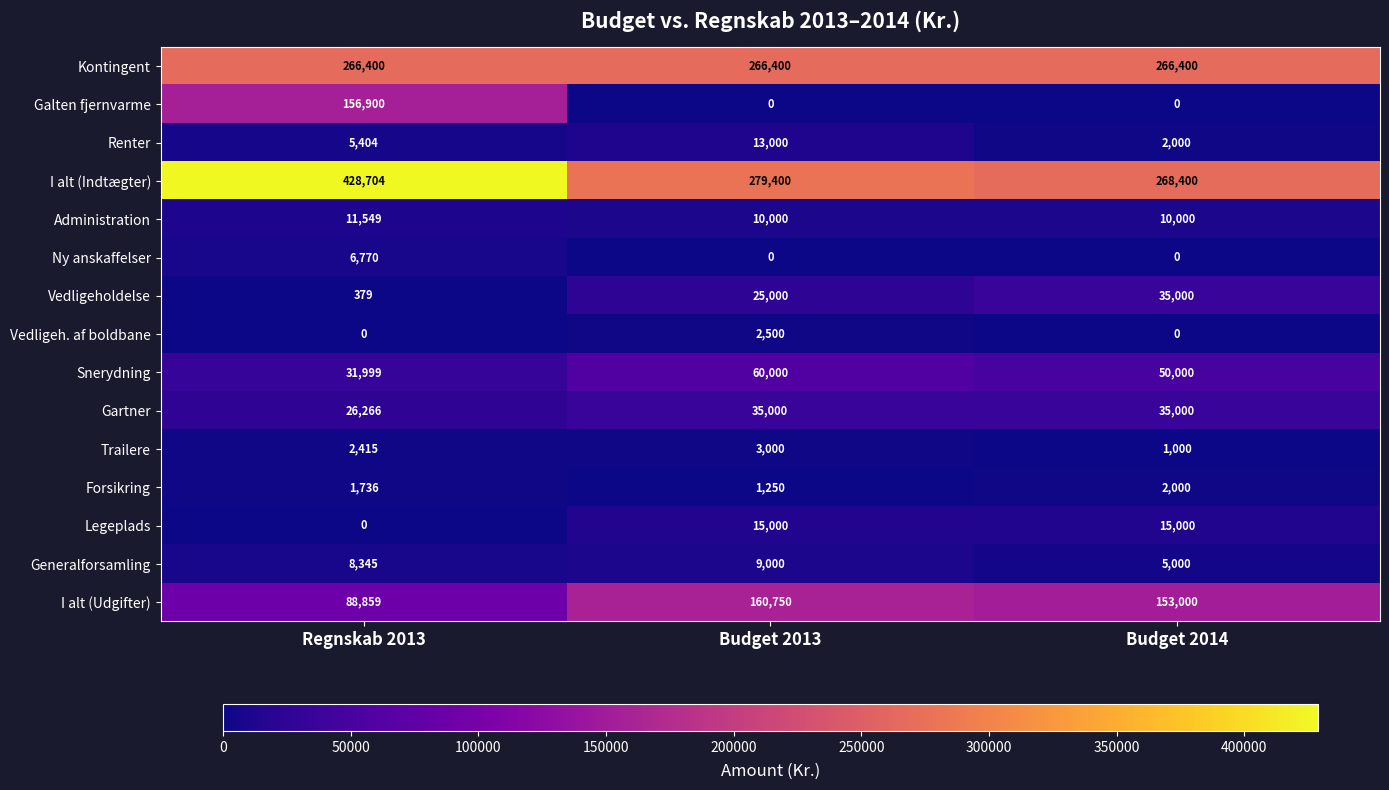

Is it true that Legeplads equals -6706 at Regnskab 2013?

False